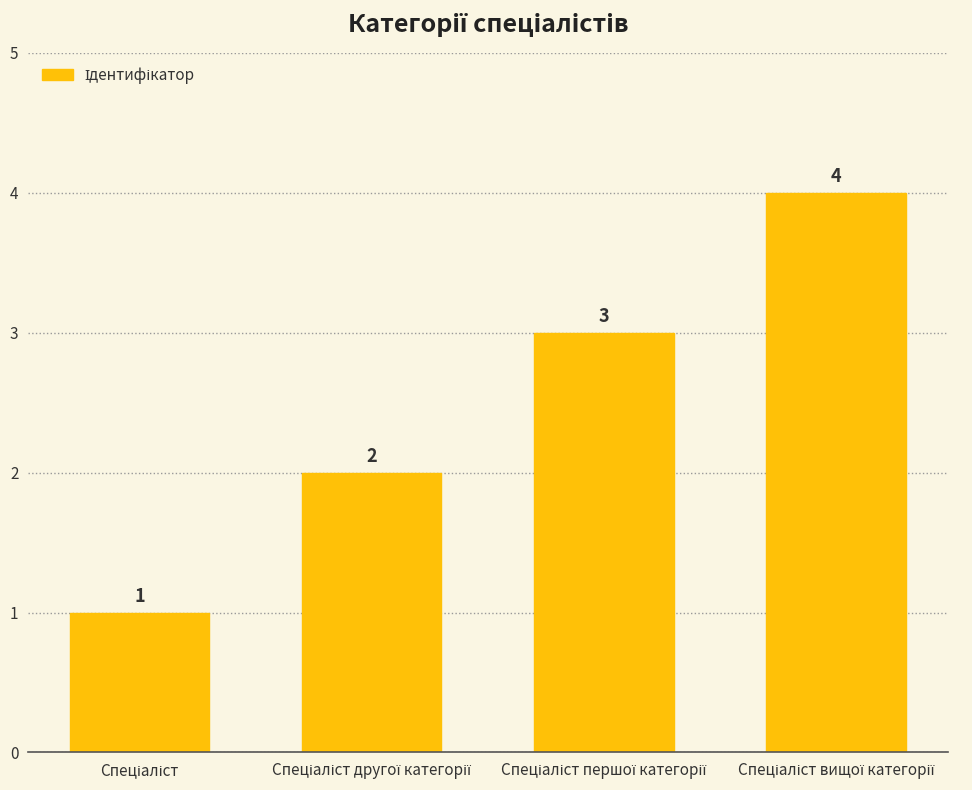

What is the value of the 4th bar from the left?

4